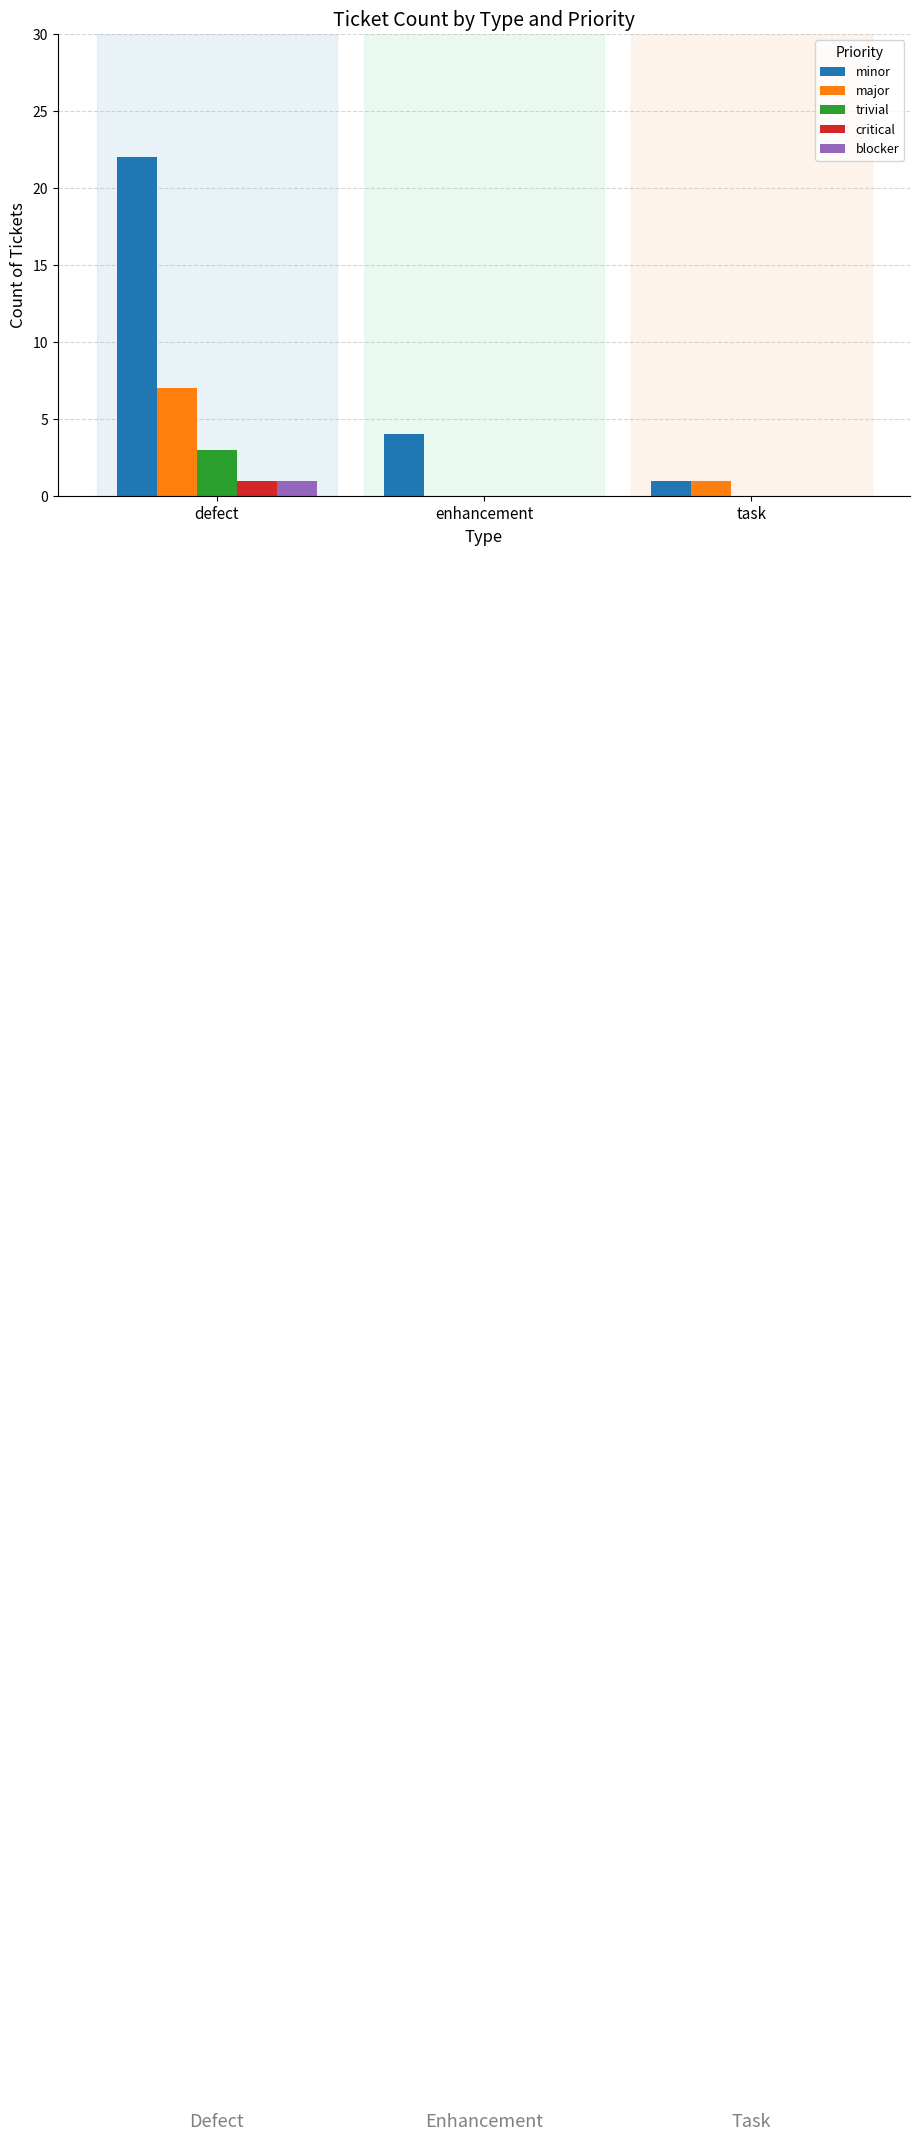

The minor series shows 7 at enhancement. True or false?

False